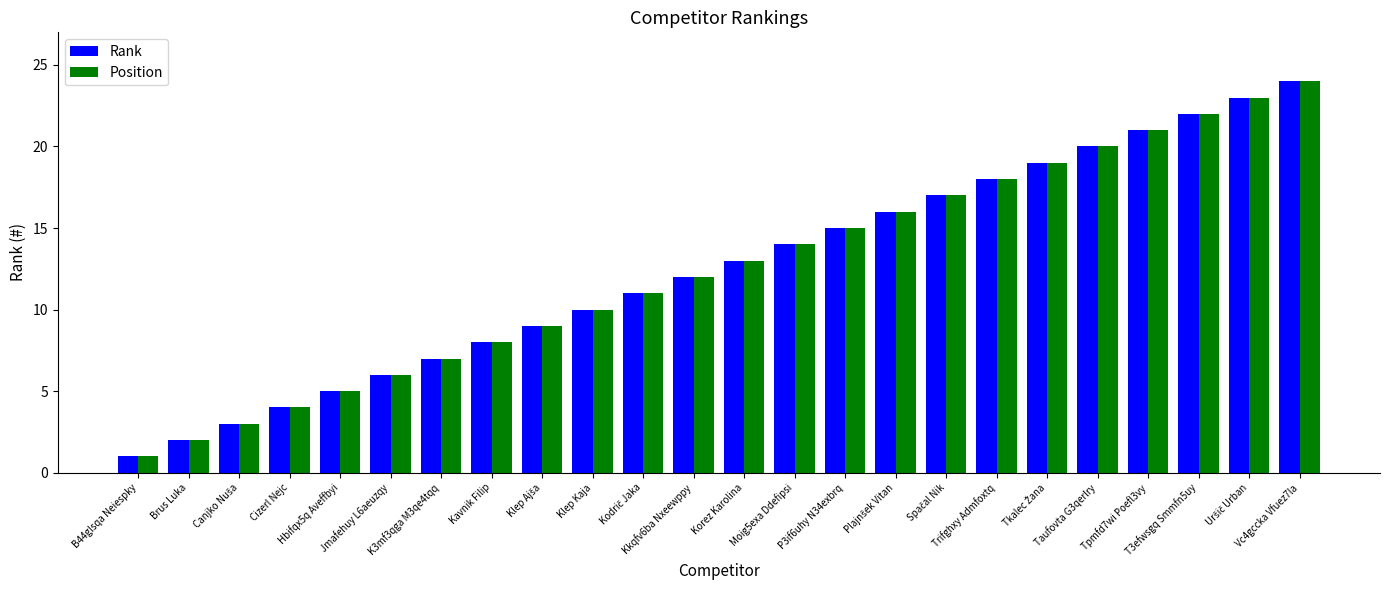

What is the lowest value of the Position series?

1